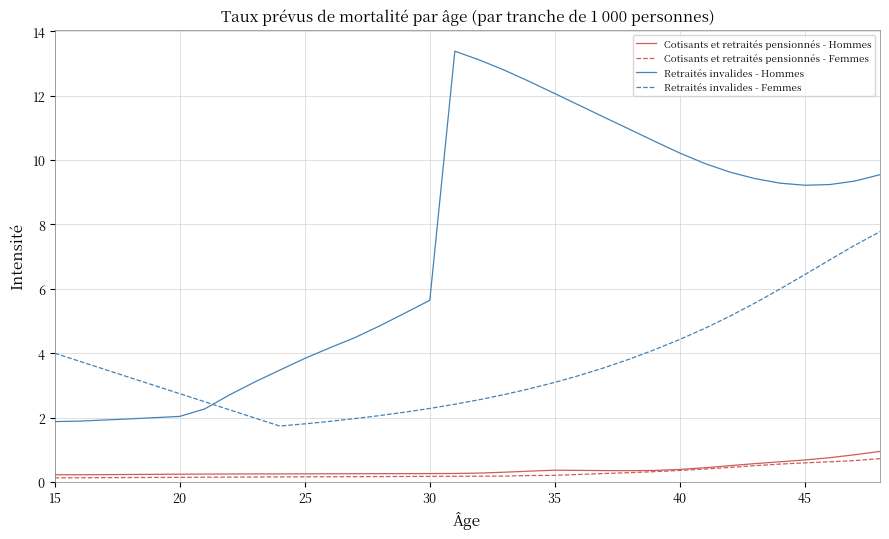

List the series in order of their peak value, highest first.

Retraités invalides - Hommes, Retraités invalides - Femmes, Cotisants et retraités pensionnés - Hommes, Cotisants et retraités pensionnés - Femmes